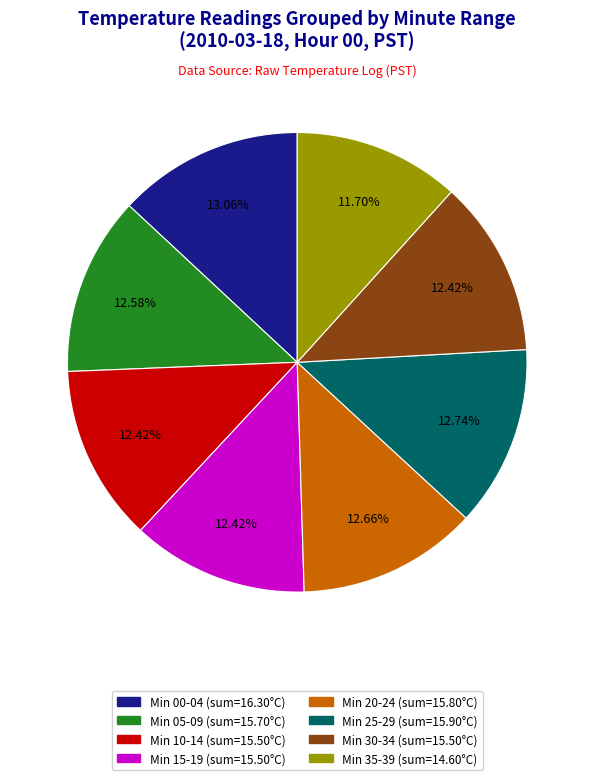

Does any single category account for the majority?

No